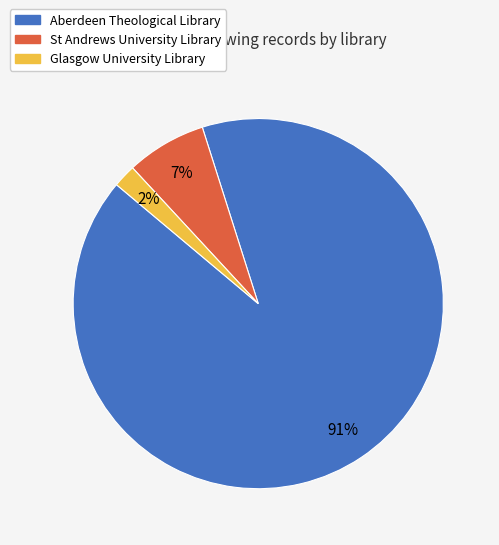

Do Glasgow University Library and St Andrews University Library together represent more than half of the pie?

No